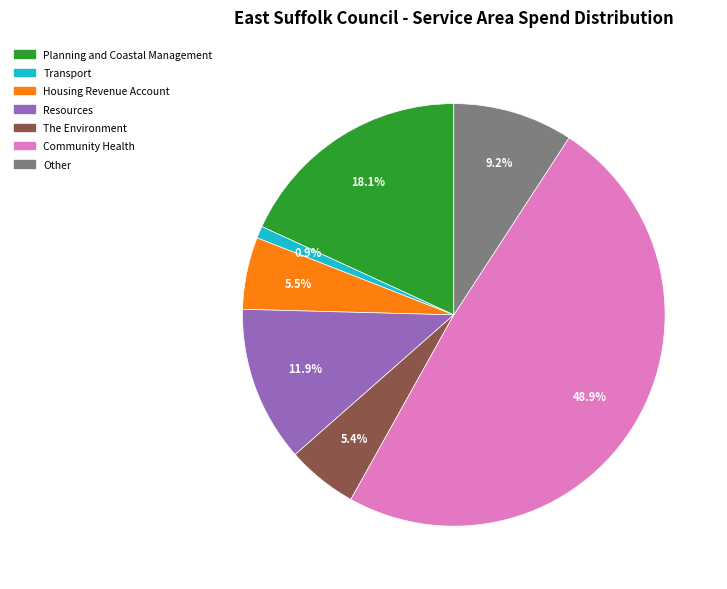

Does any single category account for the majority?

No